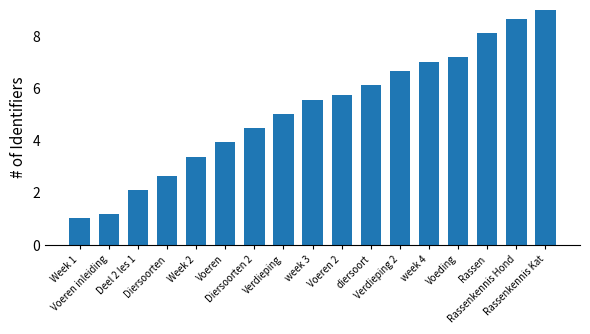

What is the approximate value at Deel 2 les 1?

2.1